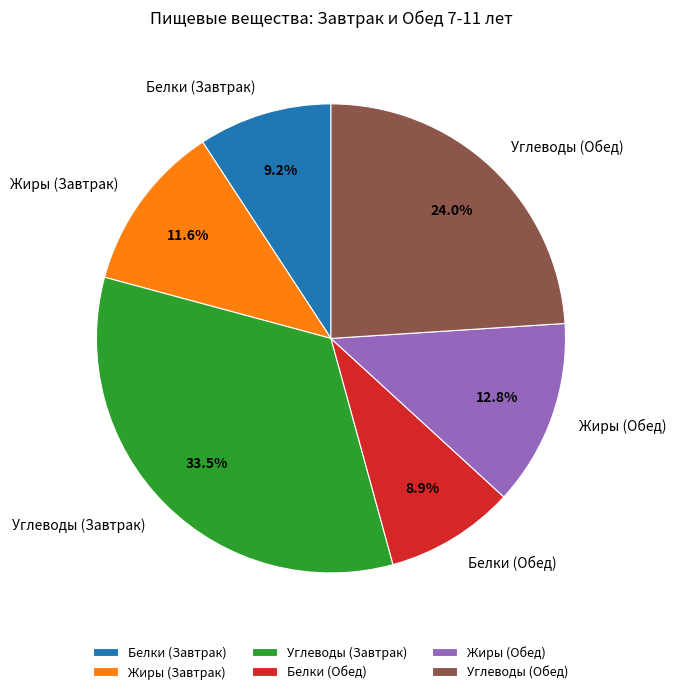

What is the largest slice in the pie chart?

Углеводы (Завтрак)